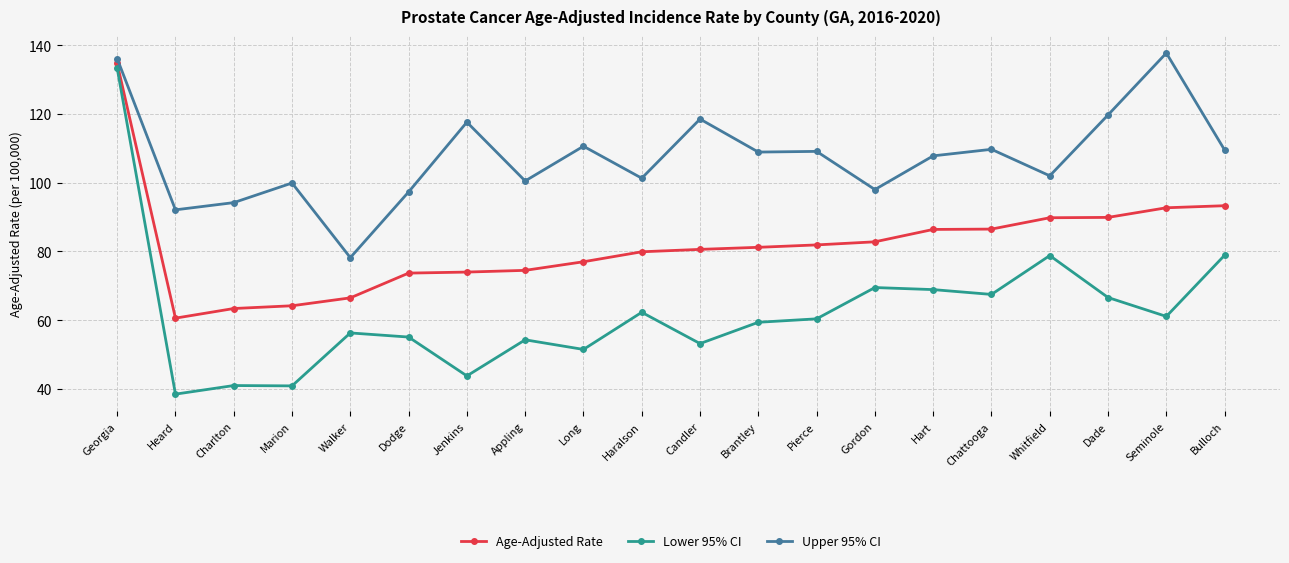

Rank the series by their maximum value, from highest to lowest.

Upper 95% CI, Age-Adjusted Rate, Lower 95% CI